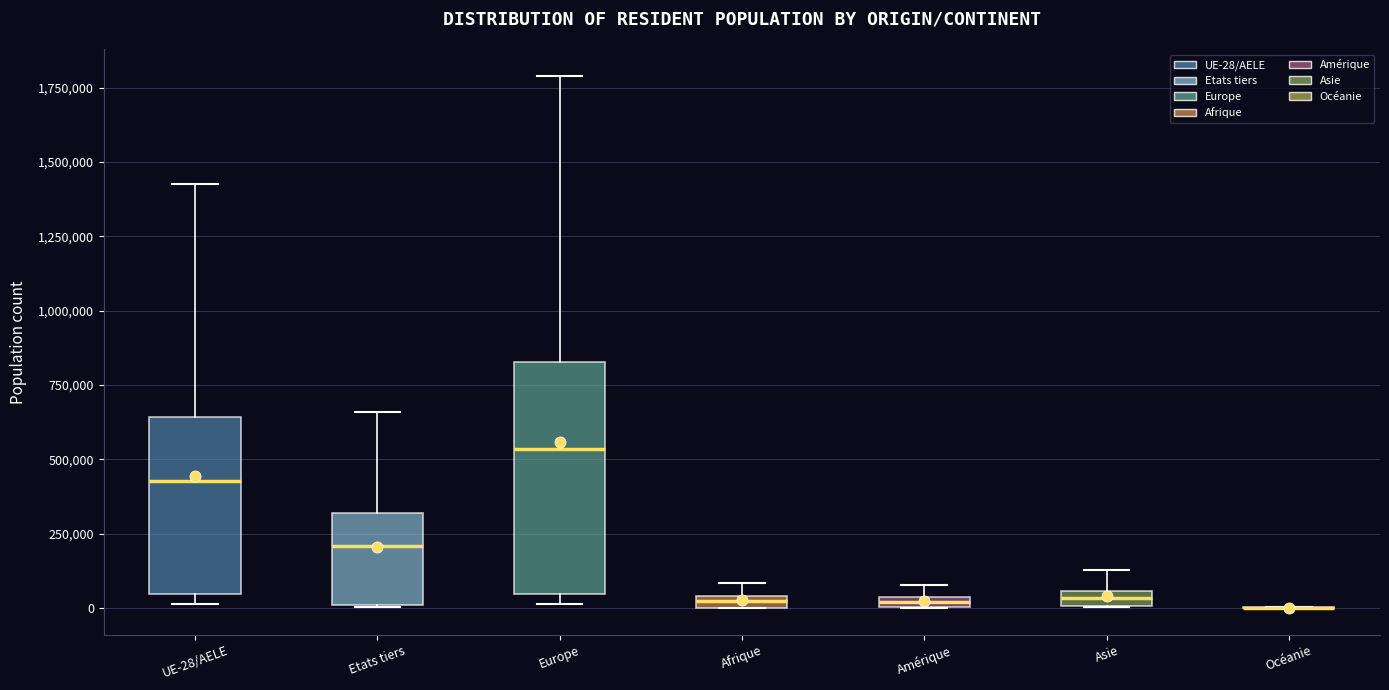

Comparing the boxes themselves (not the whiskers), which one is the tallest?

Europe